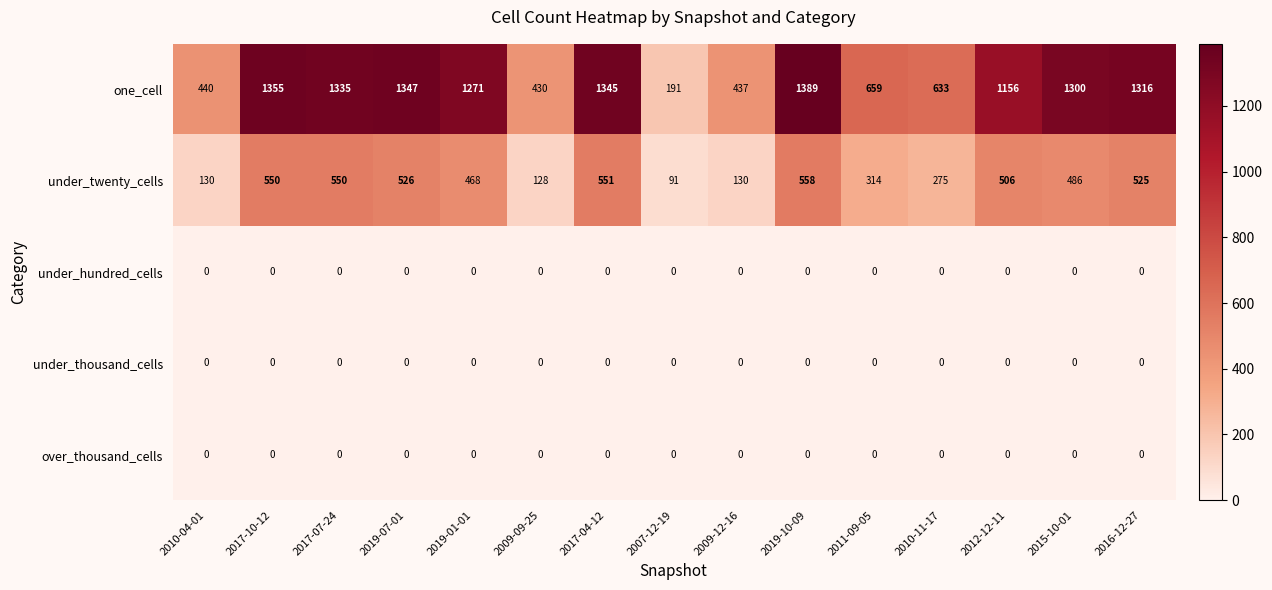

At which category is the sum across all series the highest?

2019-10-09